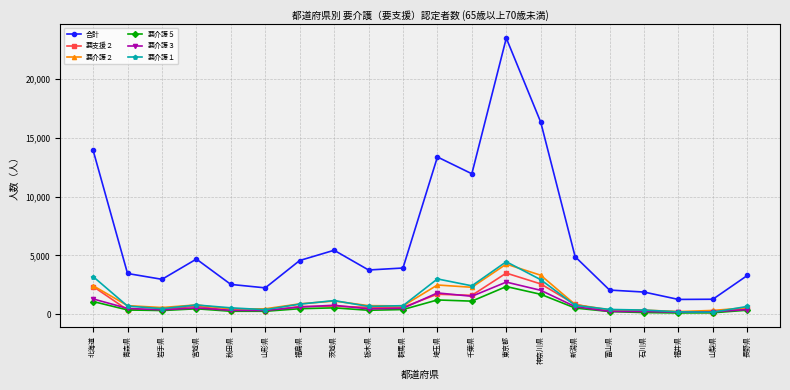

What is the value of the 要介護１ point at the 1st from the left?

3206